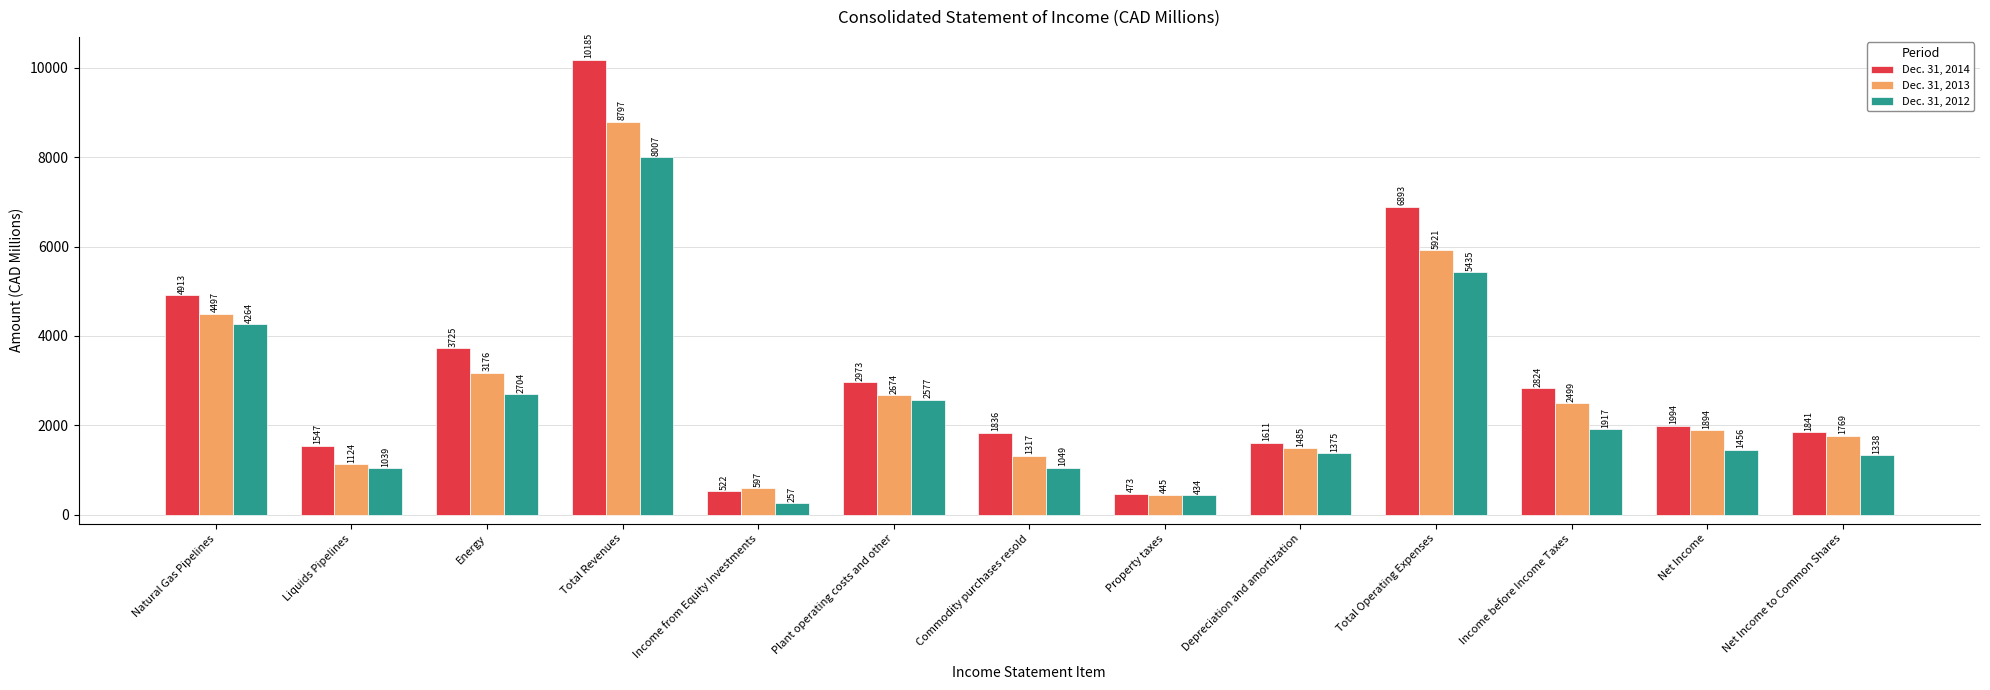

How many bars are there in each group?

3